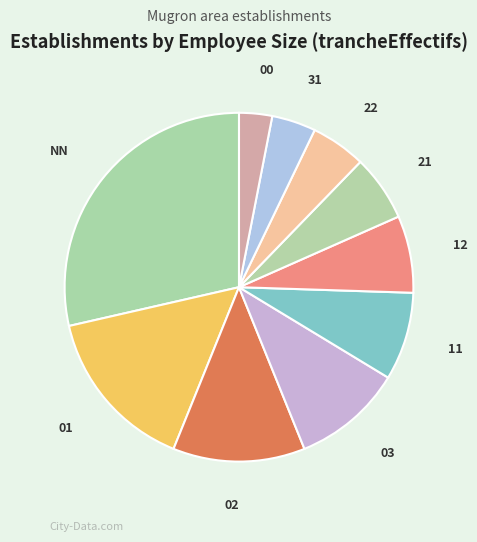

Count the number of slices in the pie.

10